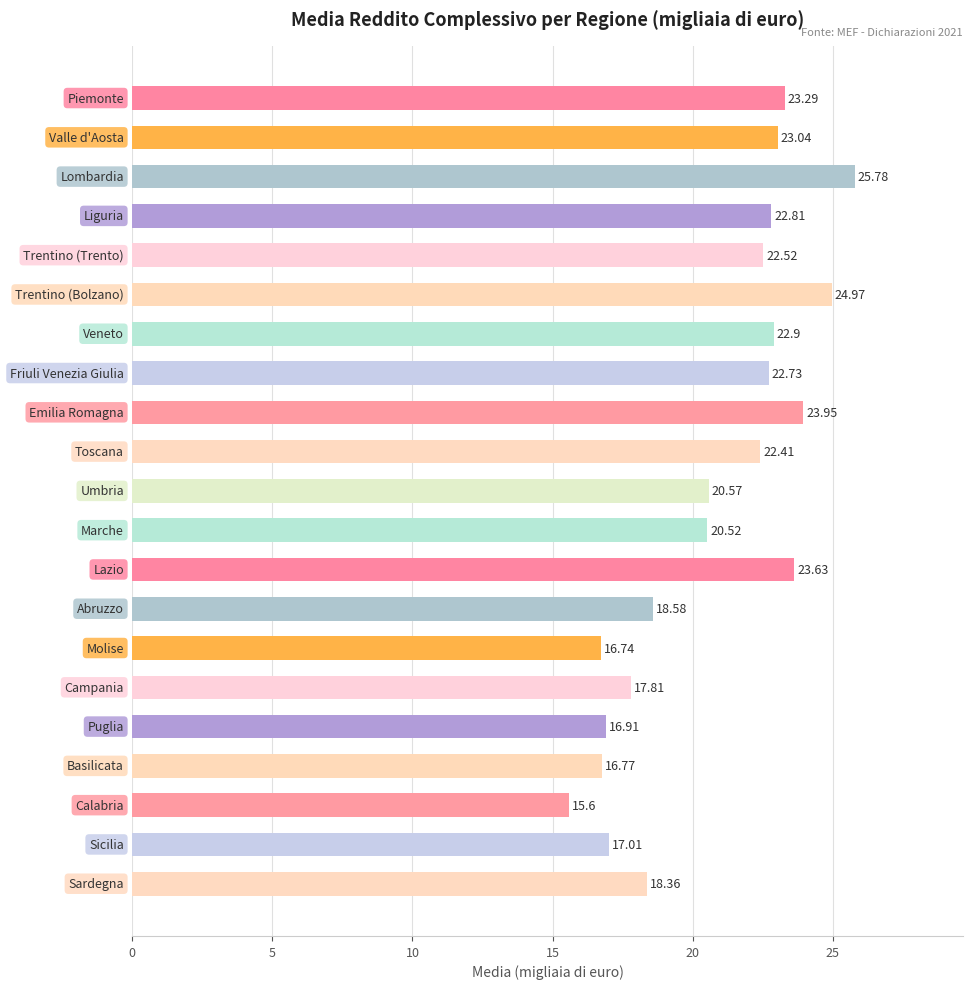

What is the sum of all values?

436.9